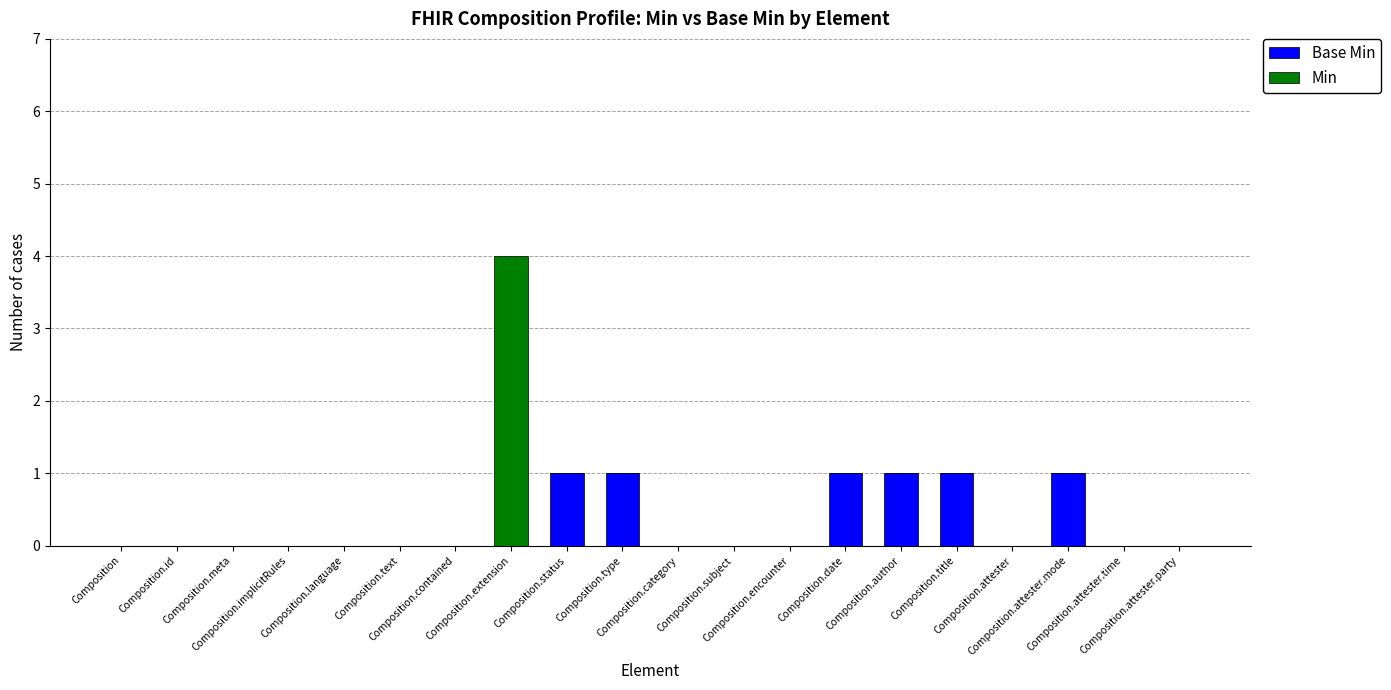

The Min series shows 0 at Composition.language. True or false?

True